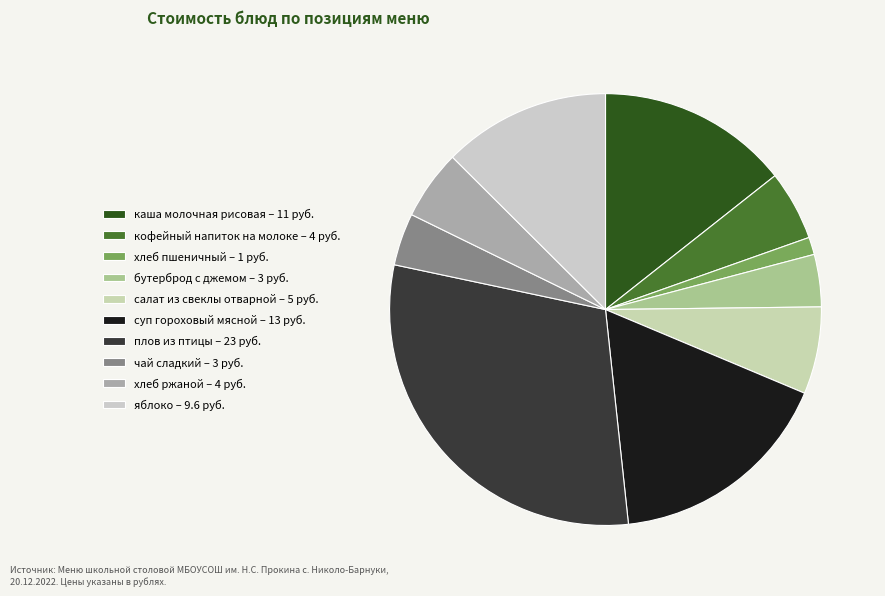

How many slices are in this pie chart?

10